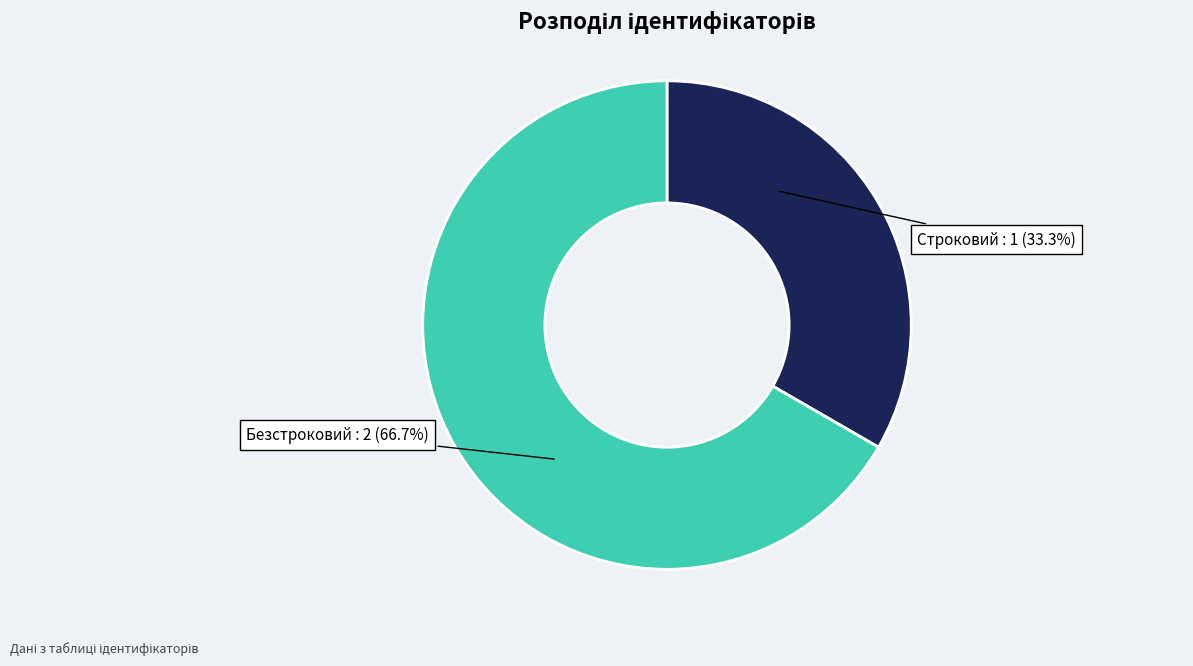

Approximately how many times larger is the value at Строковий compared to Безстроковий?

0.5